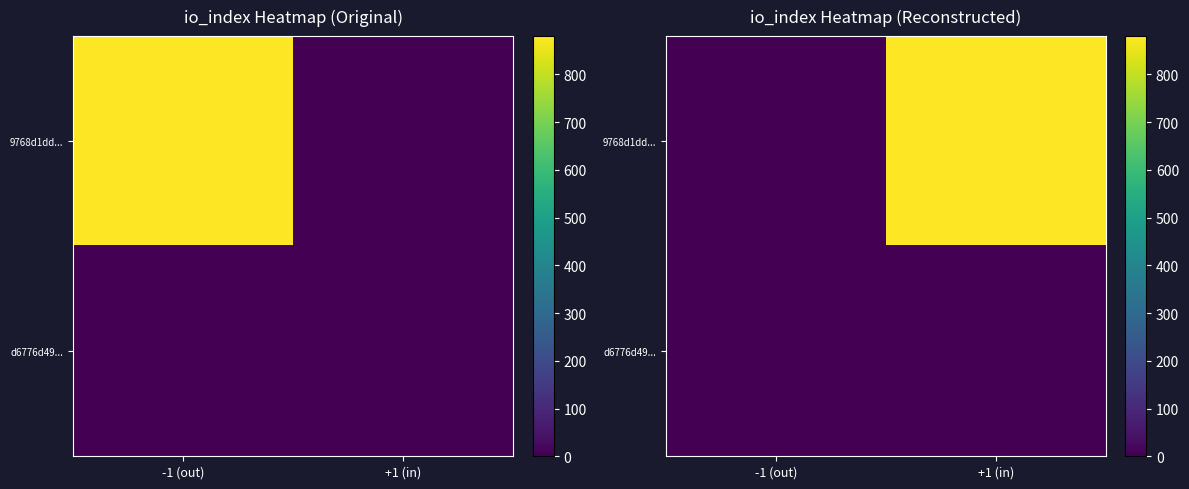

Rank the categories by d6776d49... value from lowest to highest.

-1 (out), +1 (in)